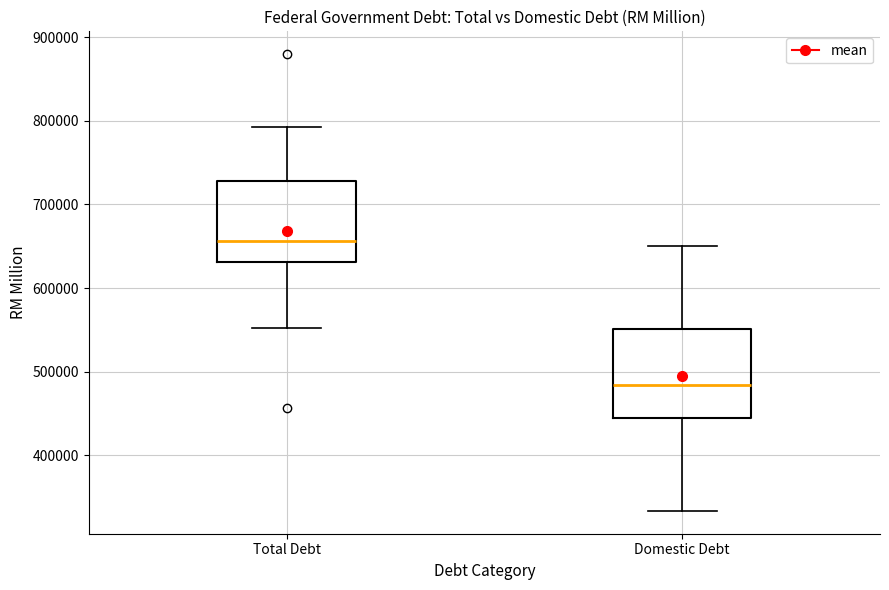

Where does the median line of the box for Domestic Debt sit on the y-axis? The values are not printed on the chart, so give them approximately, as read against the axis.

480000